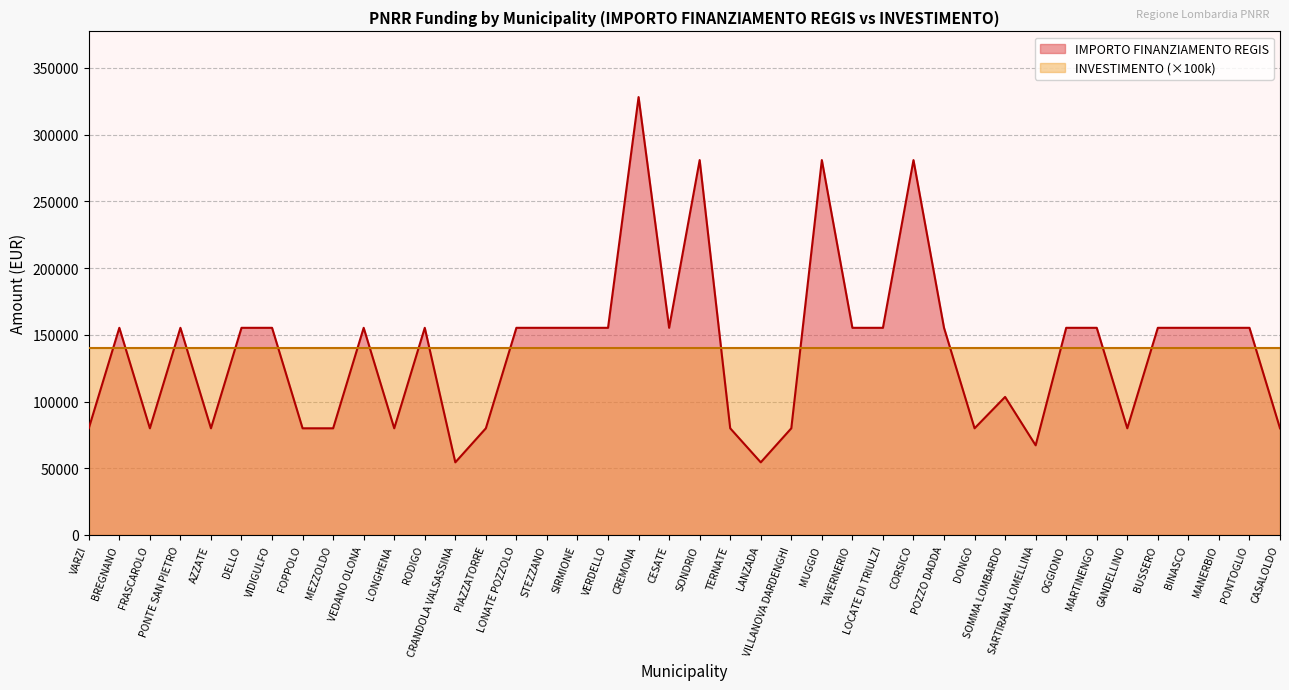

What is the change in value from LONGHENA to LOCATE DI TRIULZI?

+75312